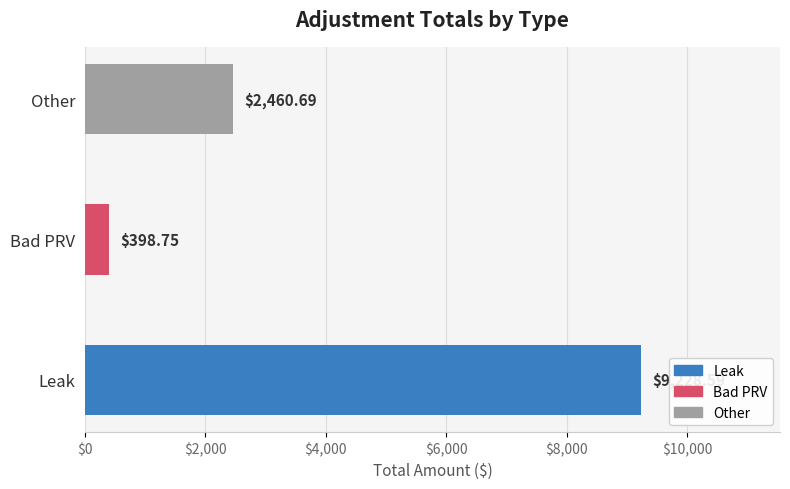

Approximately how many times larger is the value at Other compared to Bad PRV?

6.2